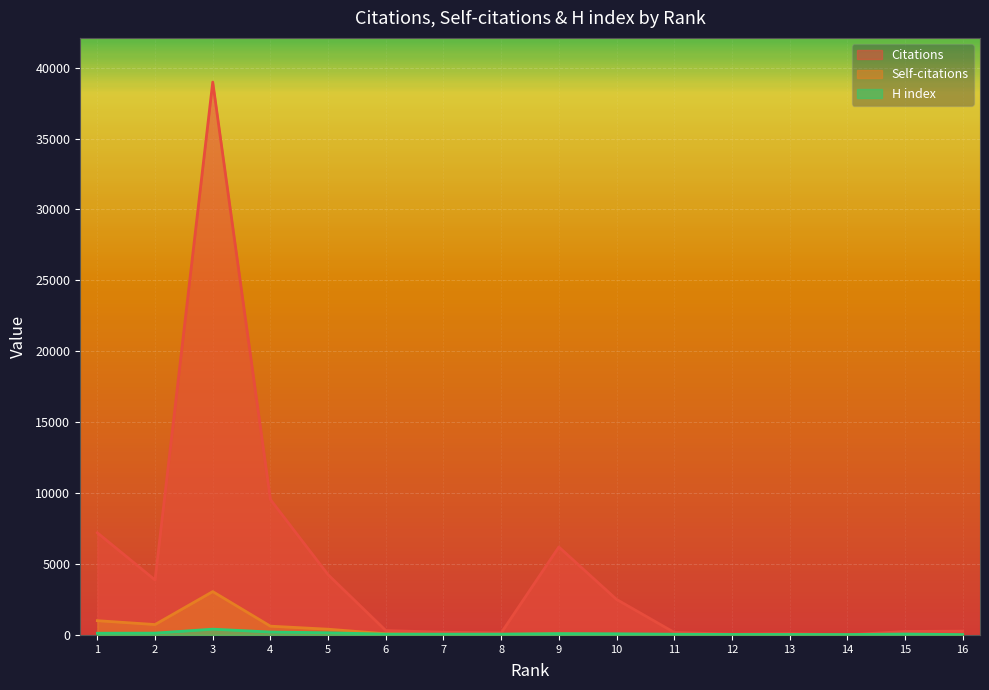

At which category does Citations reach its first local peak?

3